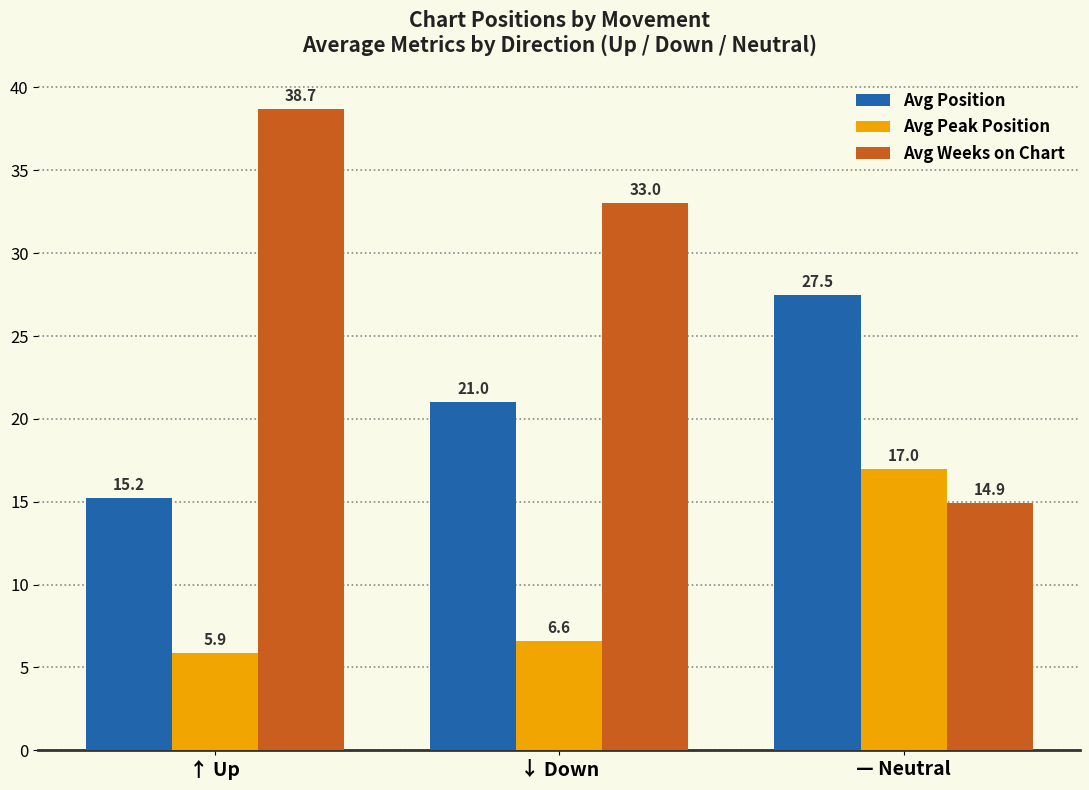

List the series in order of their peak value, highest first.

Avg Weeks on Chart, Avg Position, Avg Peak Position